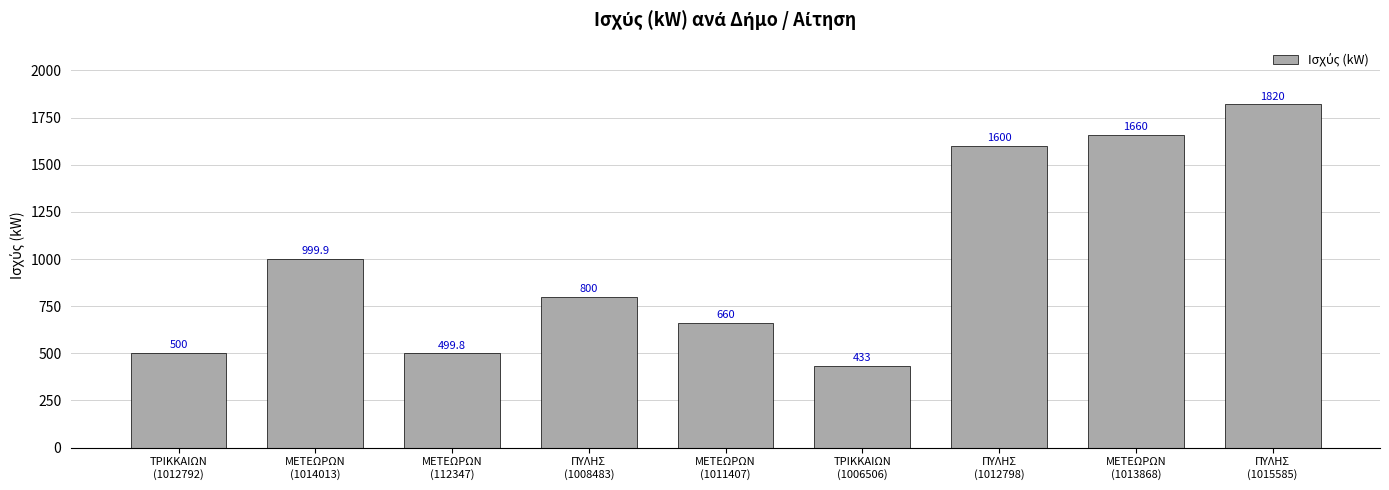

At which label does the data first exceed 800?

ΜΕΤΕΩΡΩΝ
(1014013)